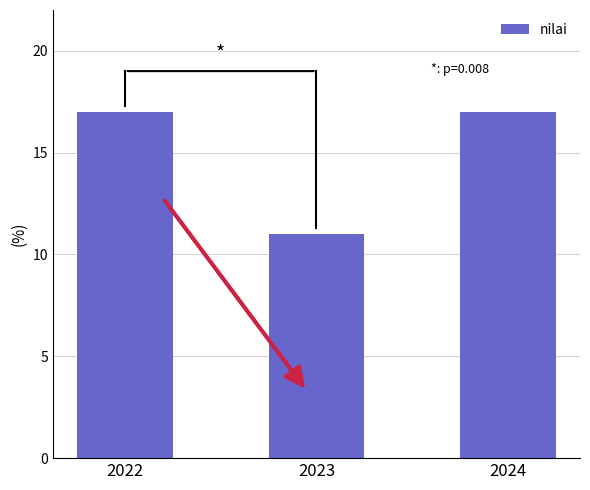

Reading left to right, what are all the values shown in this chart?

2022=17	2023=11	2024=17